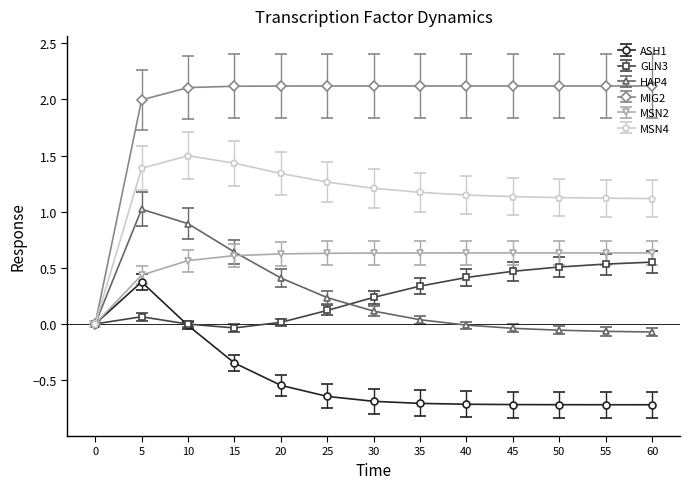

What is the sum of the HAP4 values at 5 and 55?

1.0